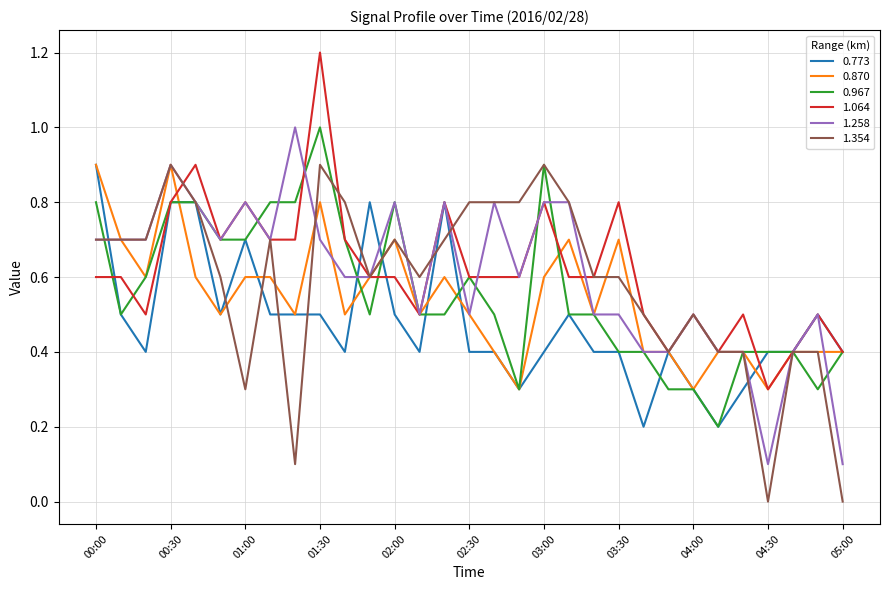

What is the lowest value of the 1.064 series?

0.3